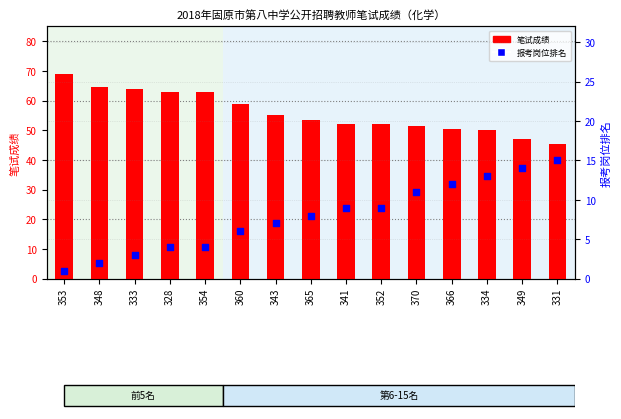

Which series reaches the maximum Y coordinate?

笔试成绩